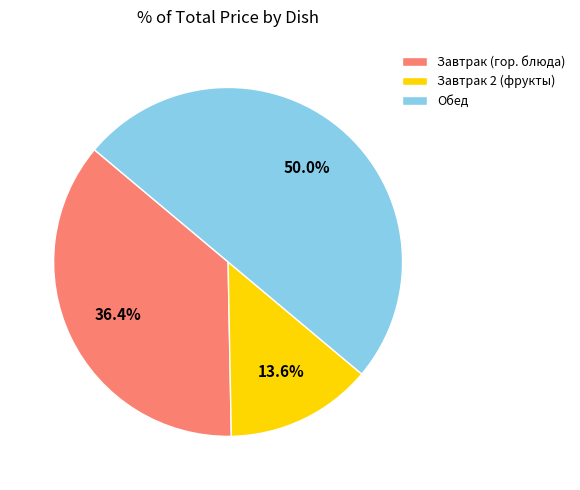

What percentage is NOT represented by Завтрак 2 (фрукты)?

86.4%